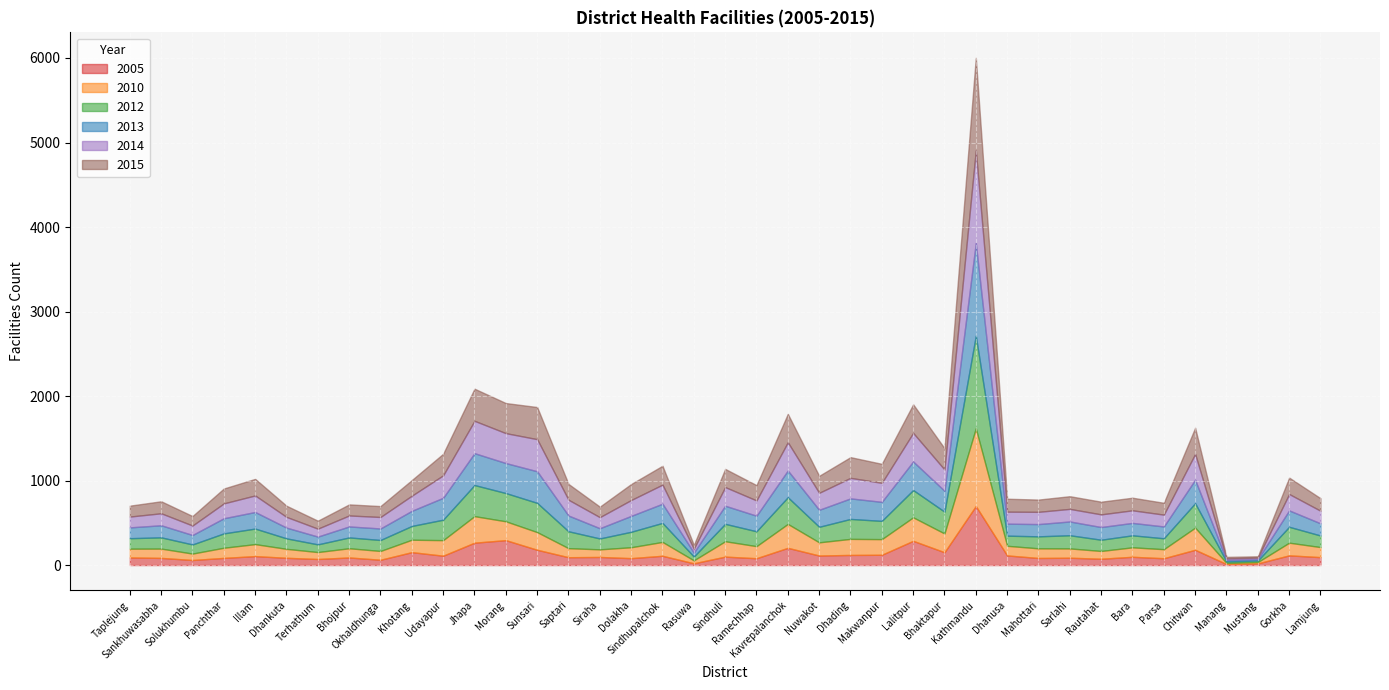

Is it true that 2015 equals 356 at Morang?

True